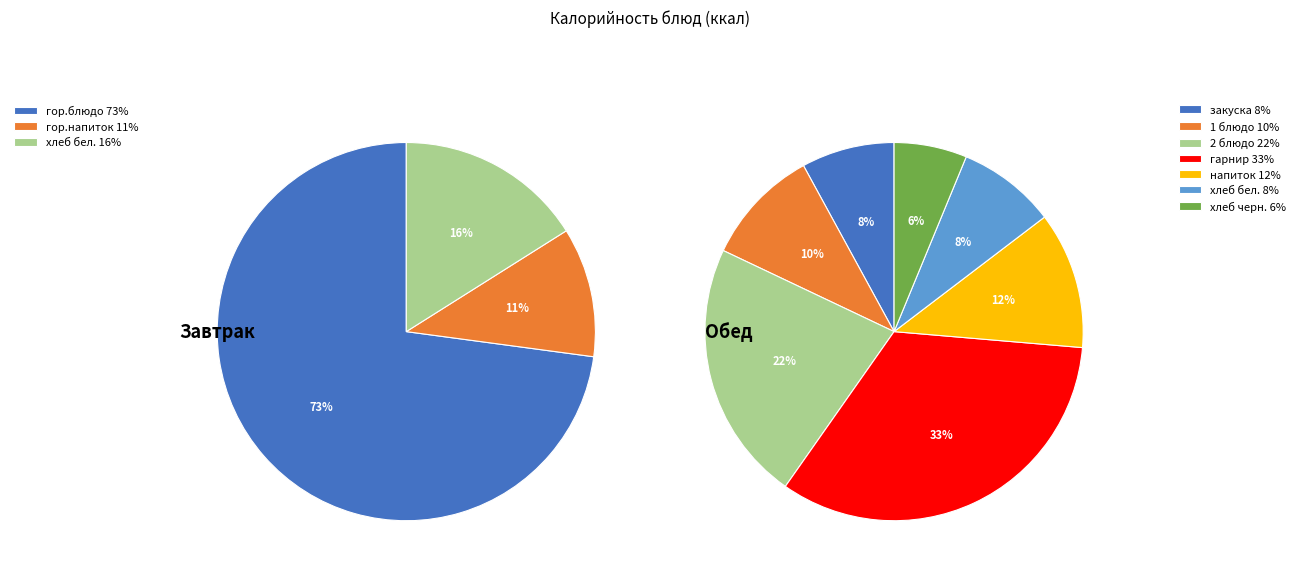

How many slices are in this pie chart?

10